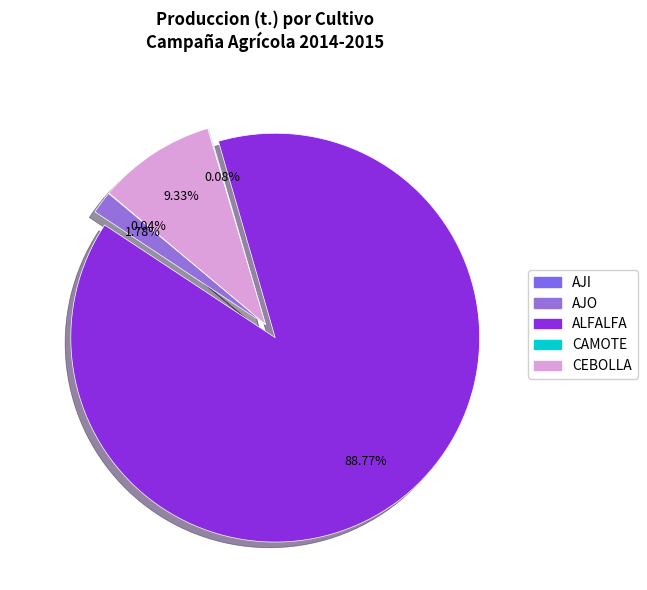

Does CAMOTE represent more than half of the total?

No